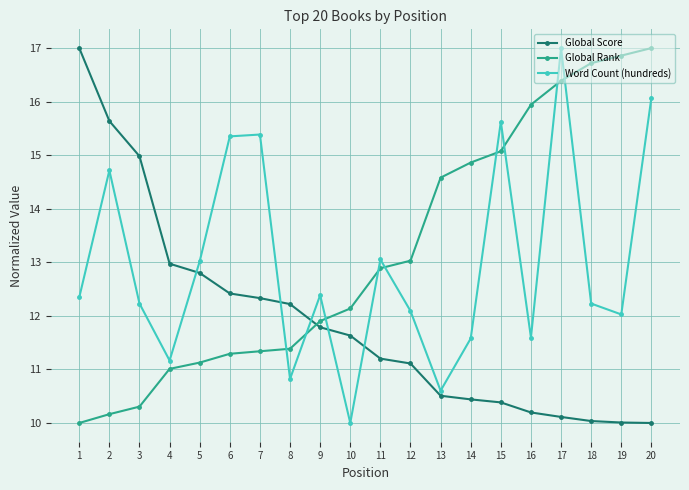

What is the sum of the Global Score values at 10 and 3?

26.6